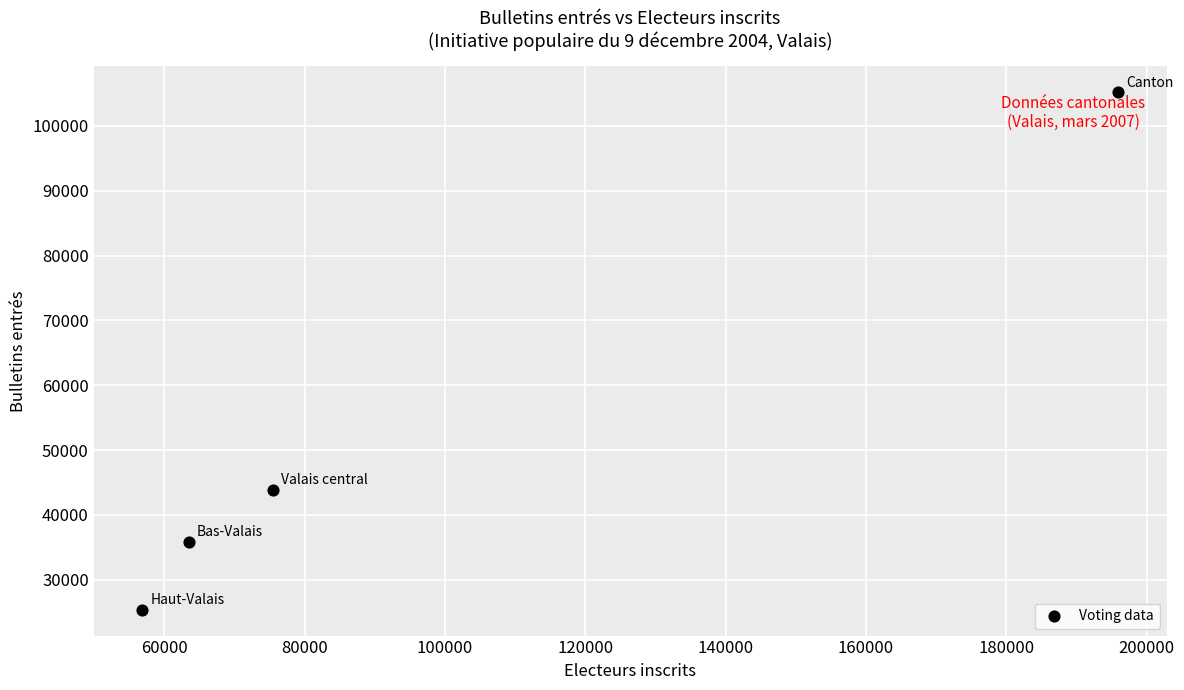

What is the average X value?

97943